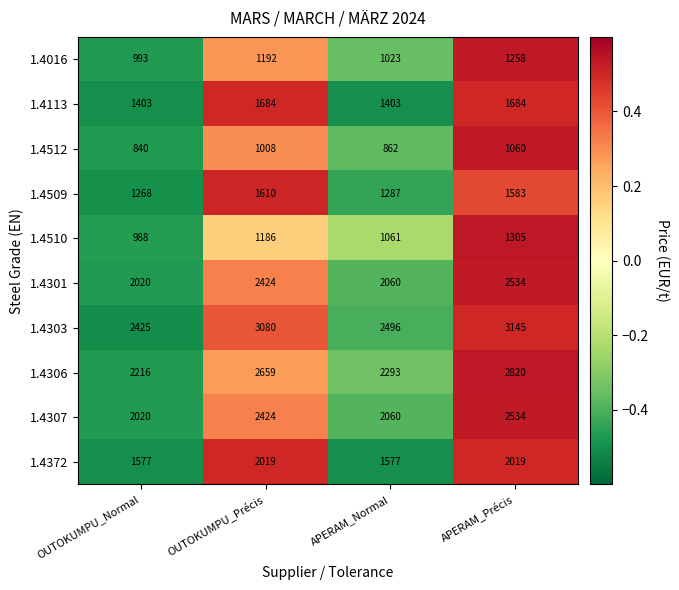

Which series has the widest spread of values?

1.4303